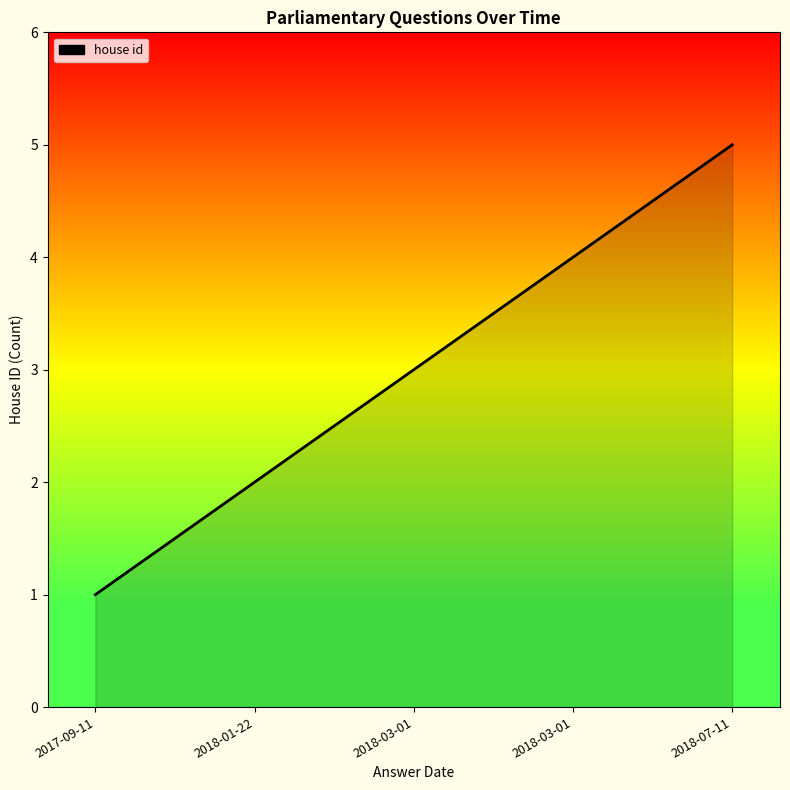

Does the chart display data point markers on the line(s)?

No